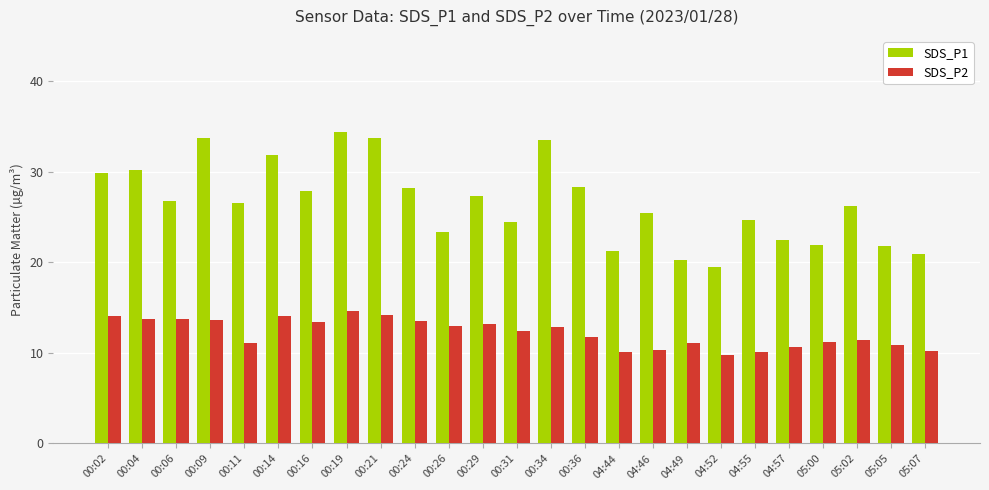

What is the maximum value shown in the chart?

34.4